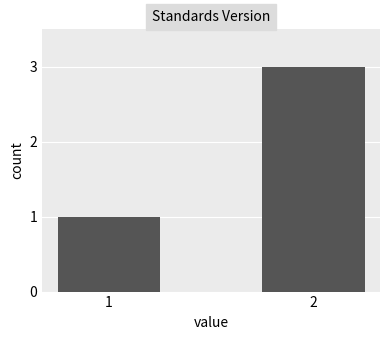

What is the difference between the maximum and minimum values?

2